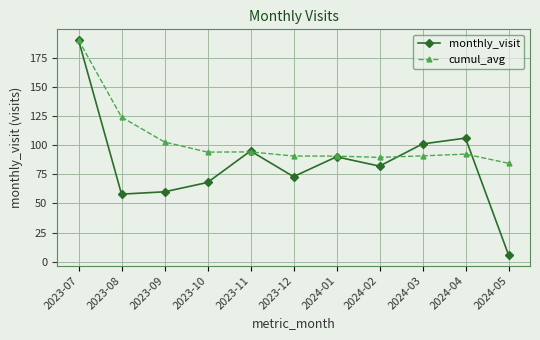

What is the difference between the second highest and second lowest values in the cumul_avg series?

34.5